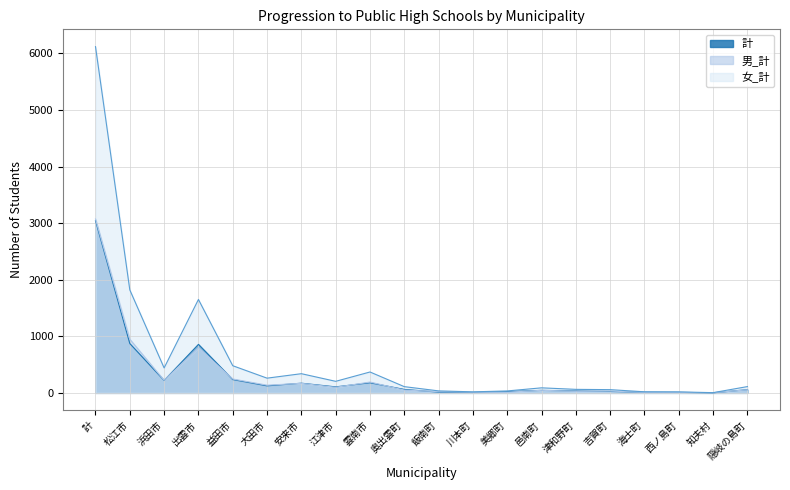

How many categories are shown in the chart?

20